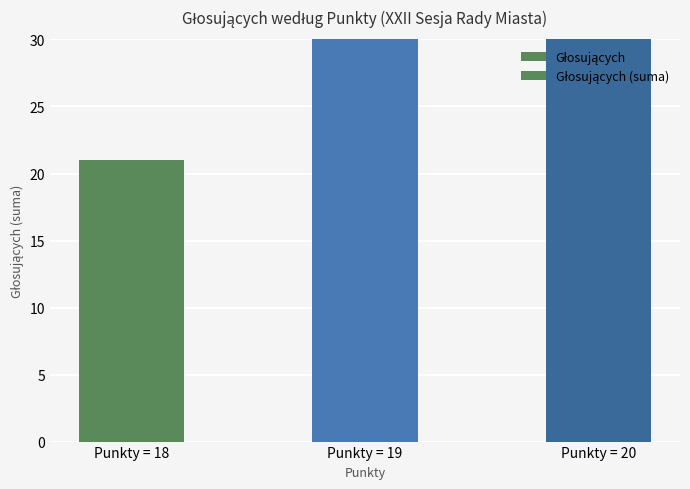

How many values in the Głosujących (suma) series are below 126?

1